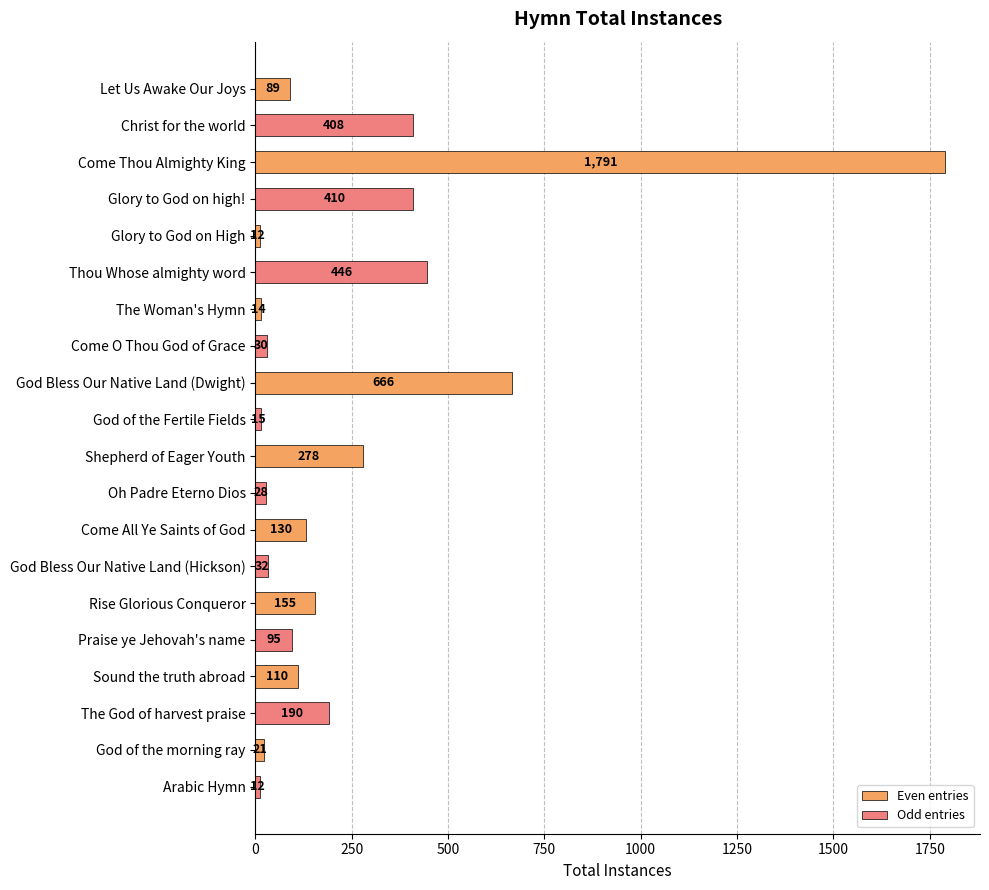

What position from the bottom is God of the Fertile Fields?

11